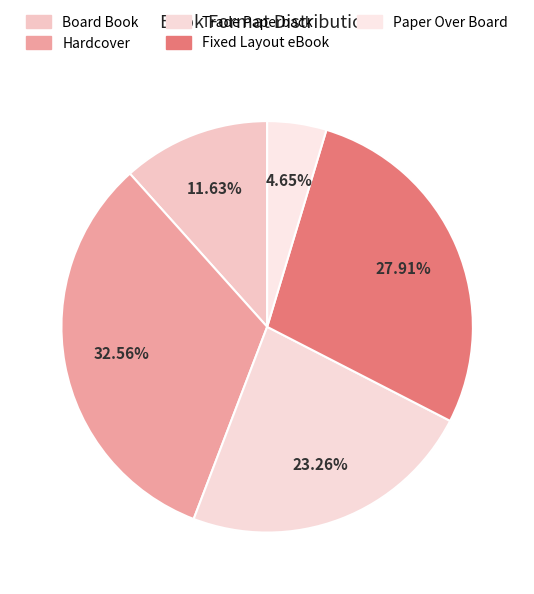

Rank the categories by value from lowest to highest.

Paper Over Board, Board Book, Trade Paperback, Fixed Layout eBook, Hardcover